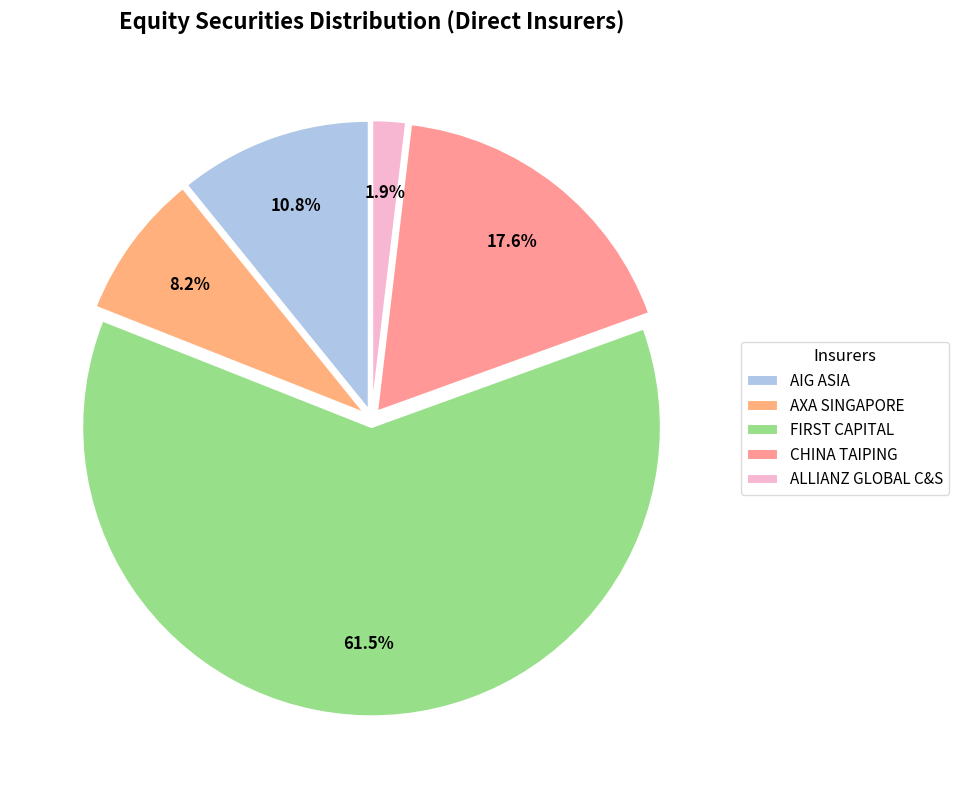

Which category has the smallest portion of the pie?

ALLIANZ GLOBAL C&S